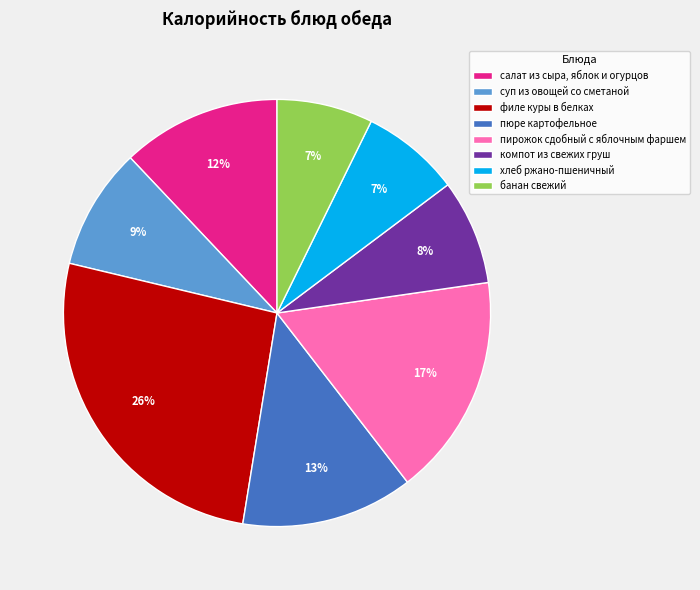

To the nearest percent, what is the average slice percentage?

12%